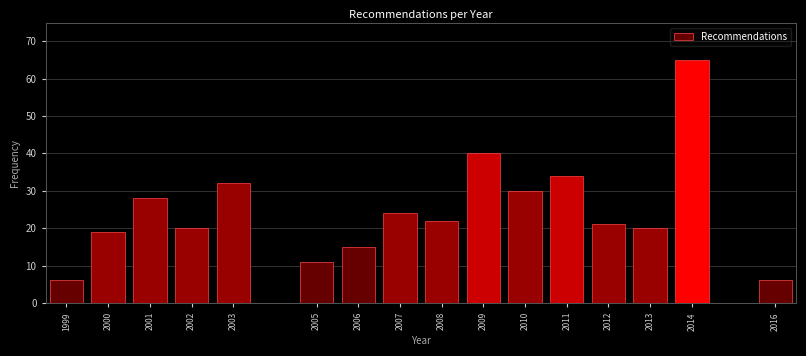

Reading left to right, transcribe all the data shown in this chart.

1999=6	2000=19	2001=28	2002=20	2003=32	2005=11	2006=15	2007=24	2008=22	2009=40	2010=30	2011=34	2012=21	2013=20	2014=65	2016=6